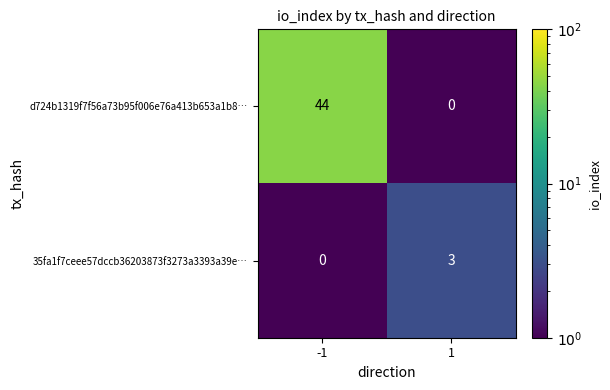

Which series changed the most between -1 and 1?

d724b1319f7f56a73b95f006e76a413b653a1b8…